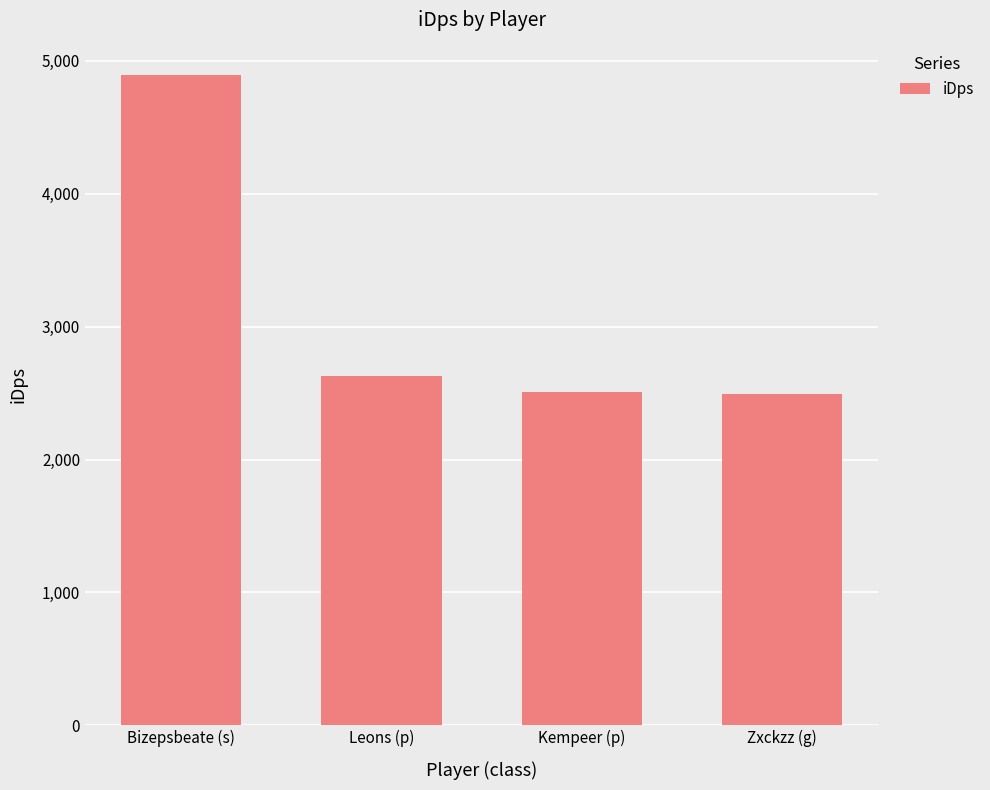

Are the bars grouped side by side (vs. stacked)?

No